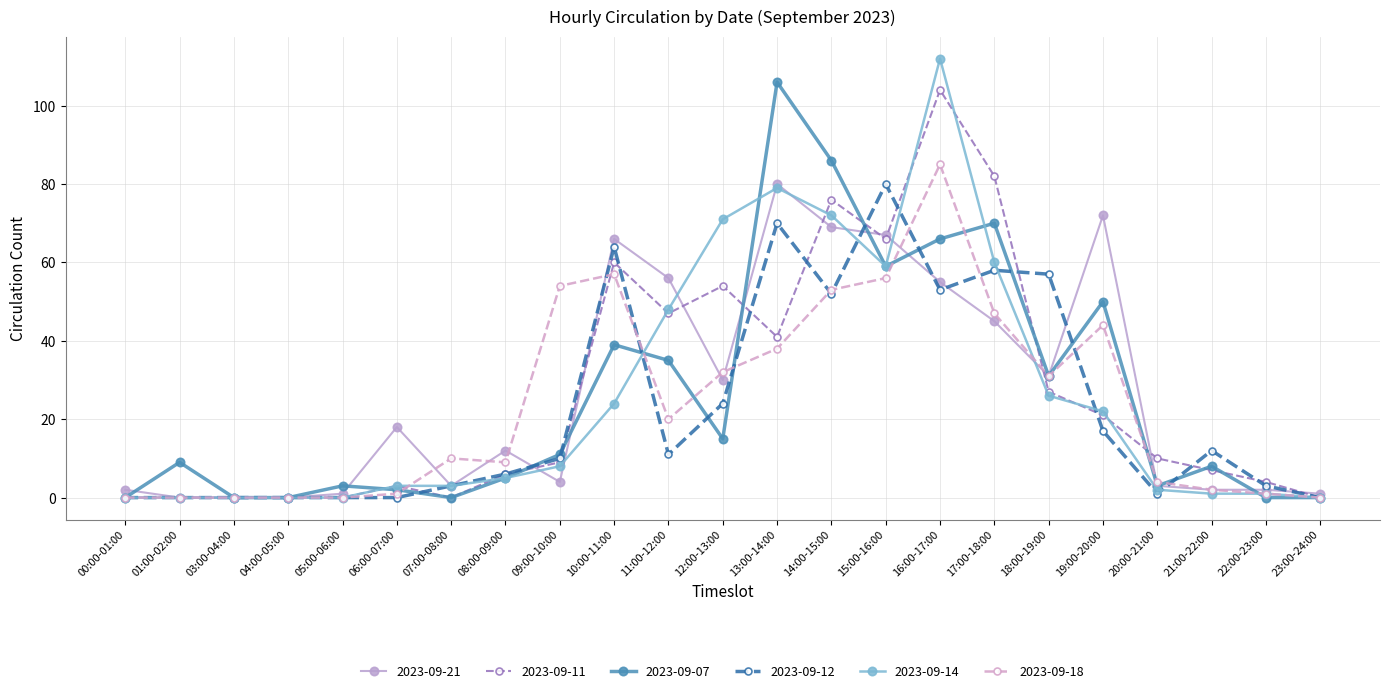

At which label is 2023-09-11 closest to 52?

12:00-13:00